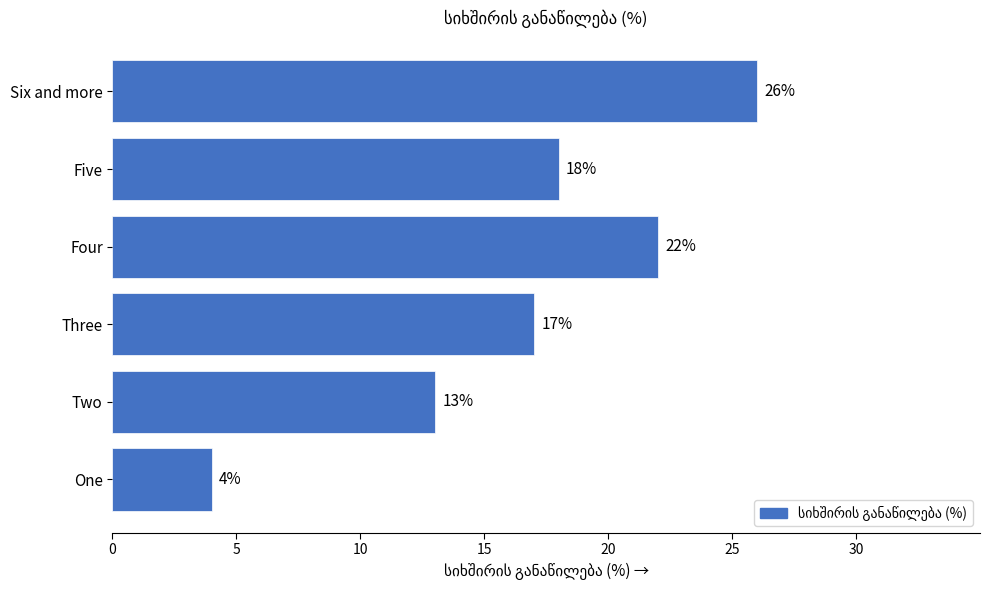

At which label is the value closest to 15?

Two